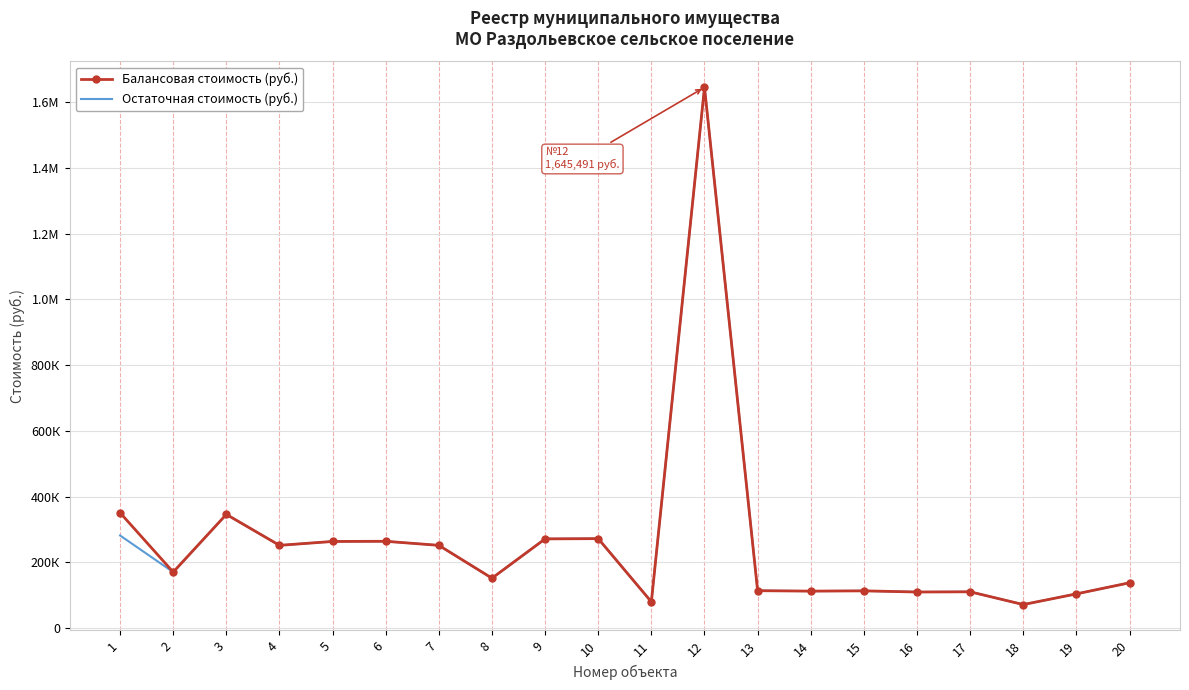

Is it true that Остаточная стоимость (руб.) equals 188633.7 at 16?

False